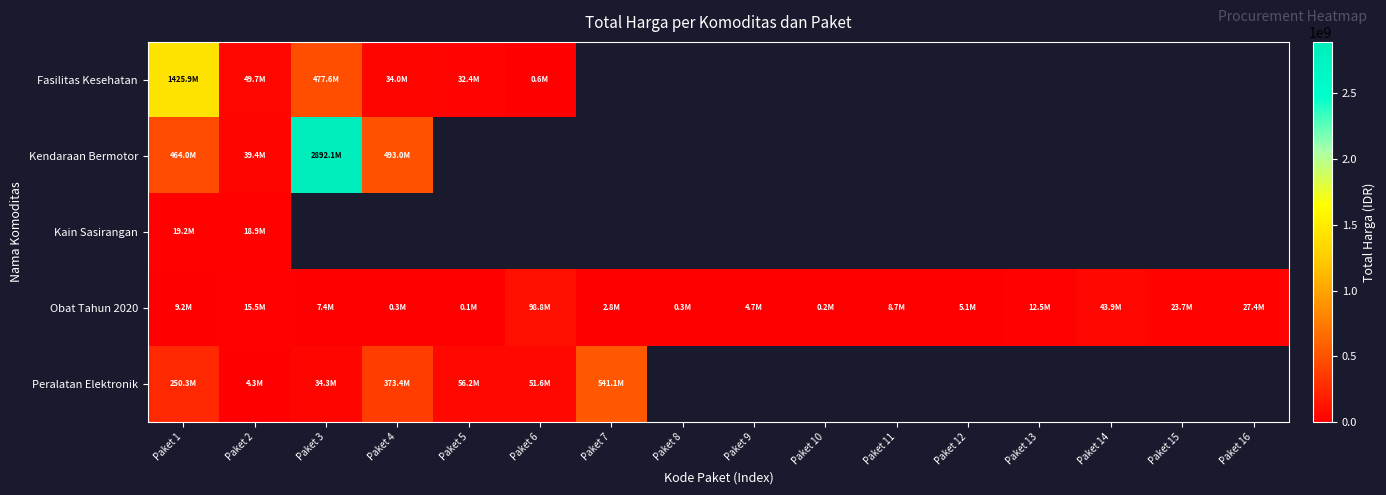

Which category has the lowest value in the Obat Tahun 2020 series?

Paket 5